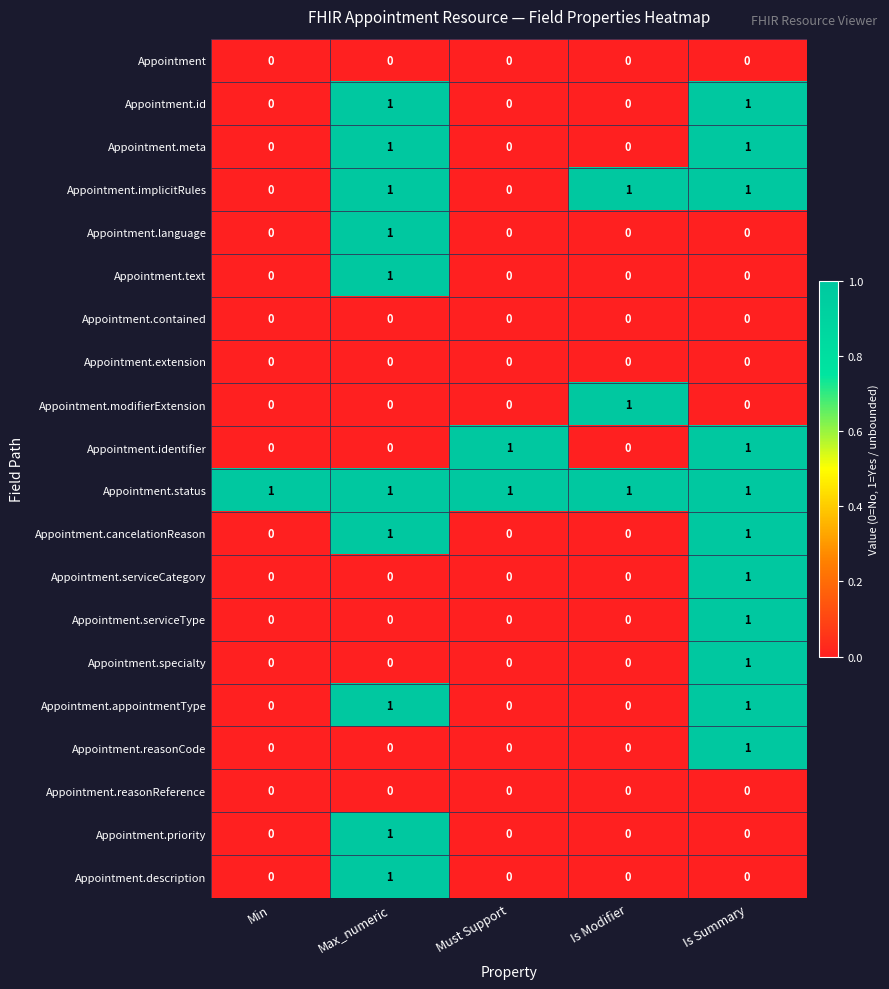

The value of Appointment.identifier at Must Support is 1. True or false?

True